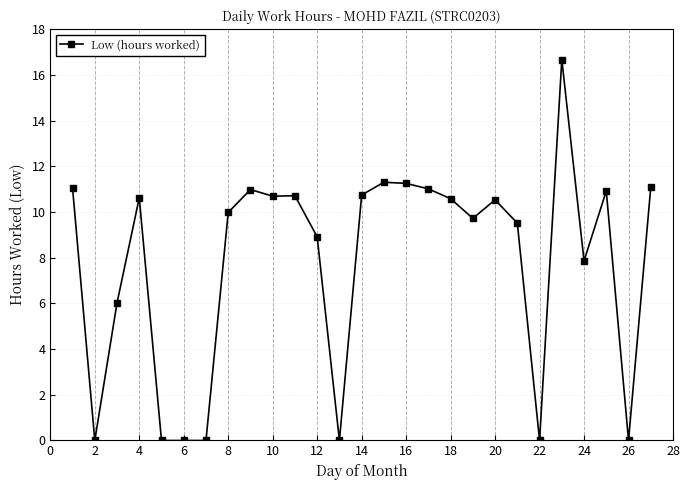

Count the number of data series in this chart.

1